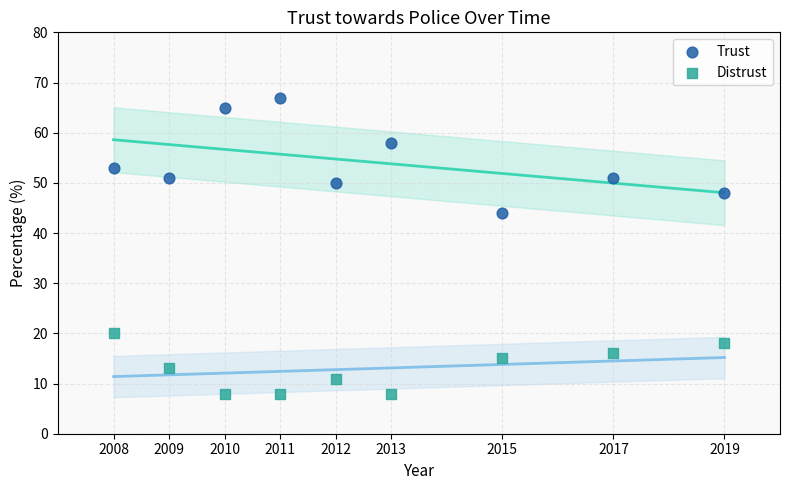

Which series reaches the minimum Y coordinate?

Distrust